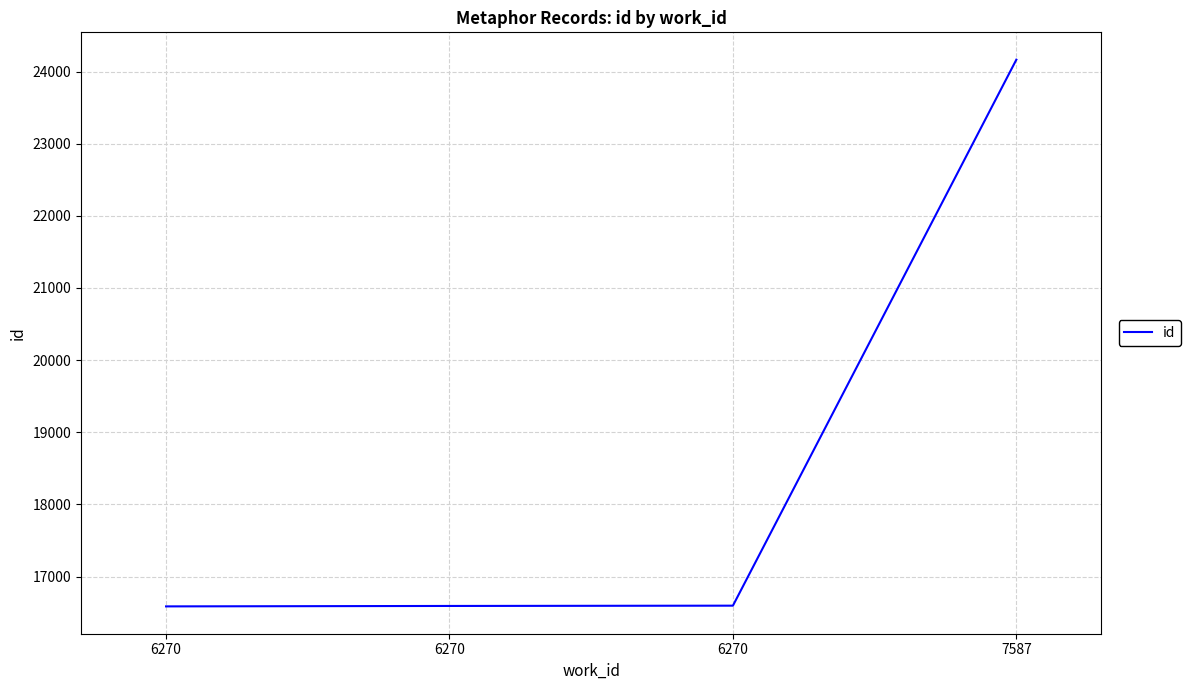

Does the chart have visible grid lines?

Yes